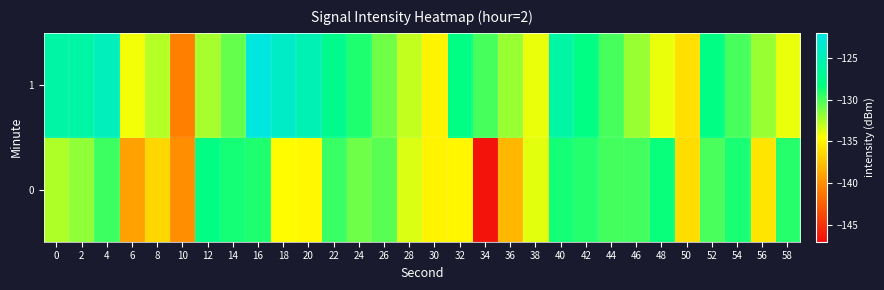

At 58, list the series in order from largest to smallest.

0, 1